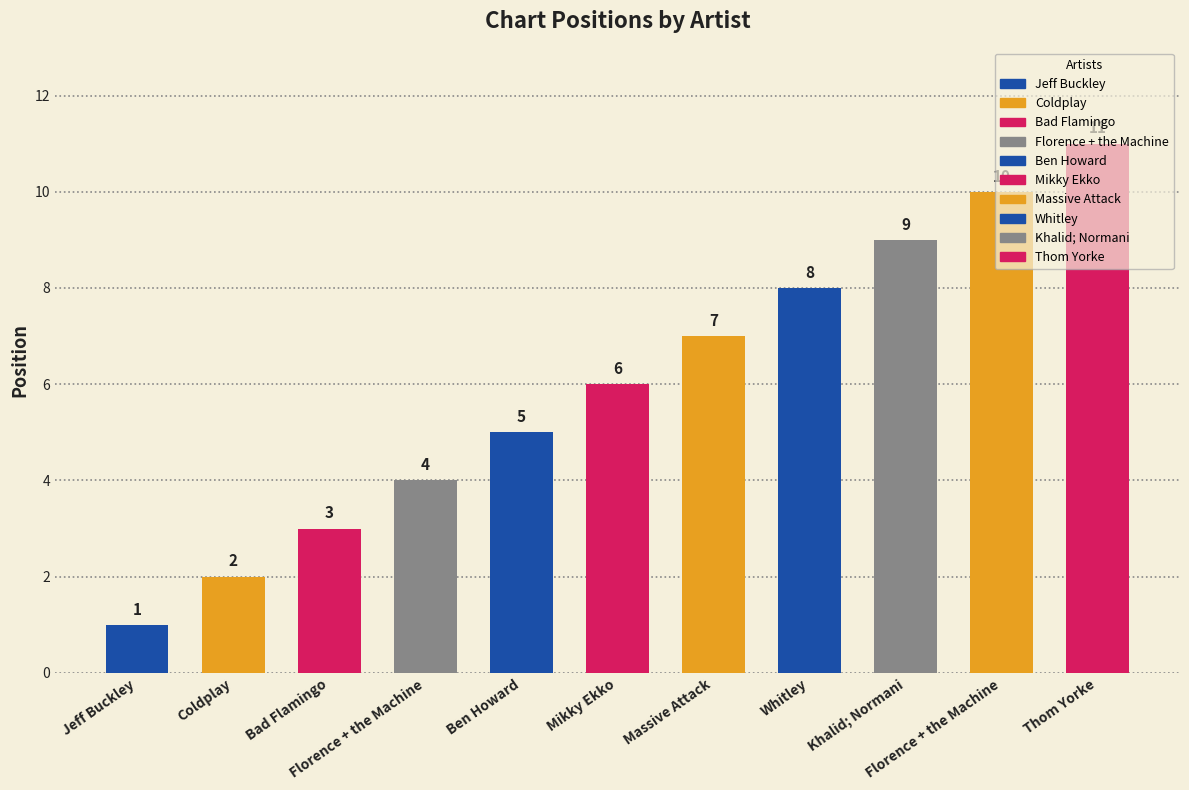

Where does the data first go above 6?

Massive Attack